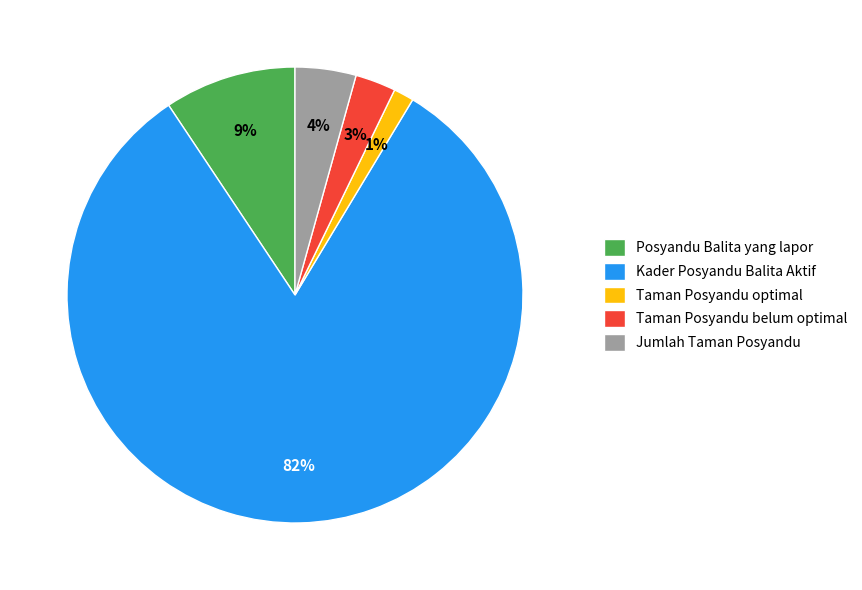

What is the smallest slice in the pie chart?

Taman Posyandu optimal